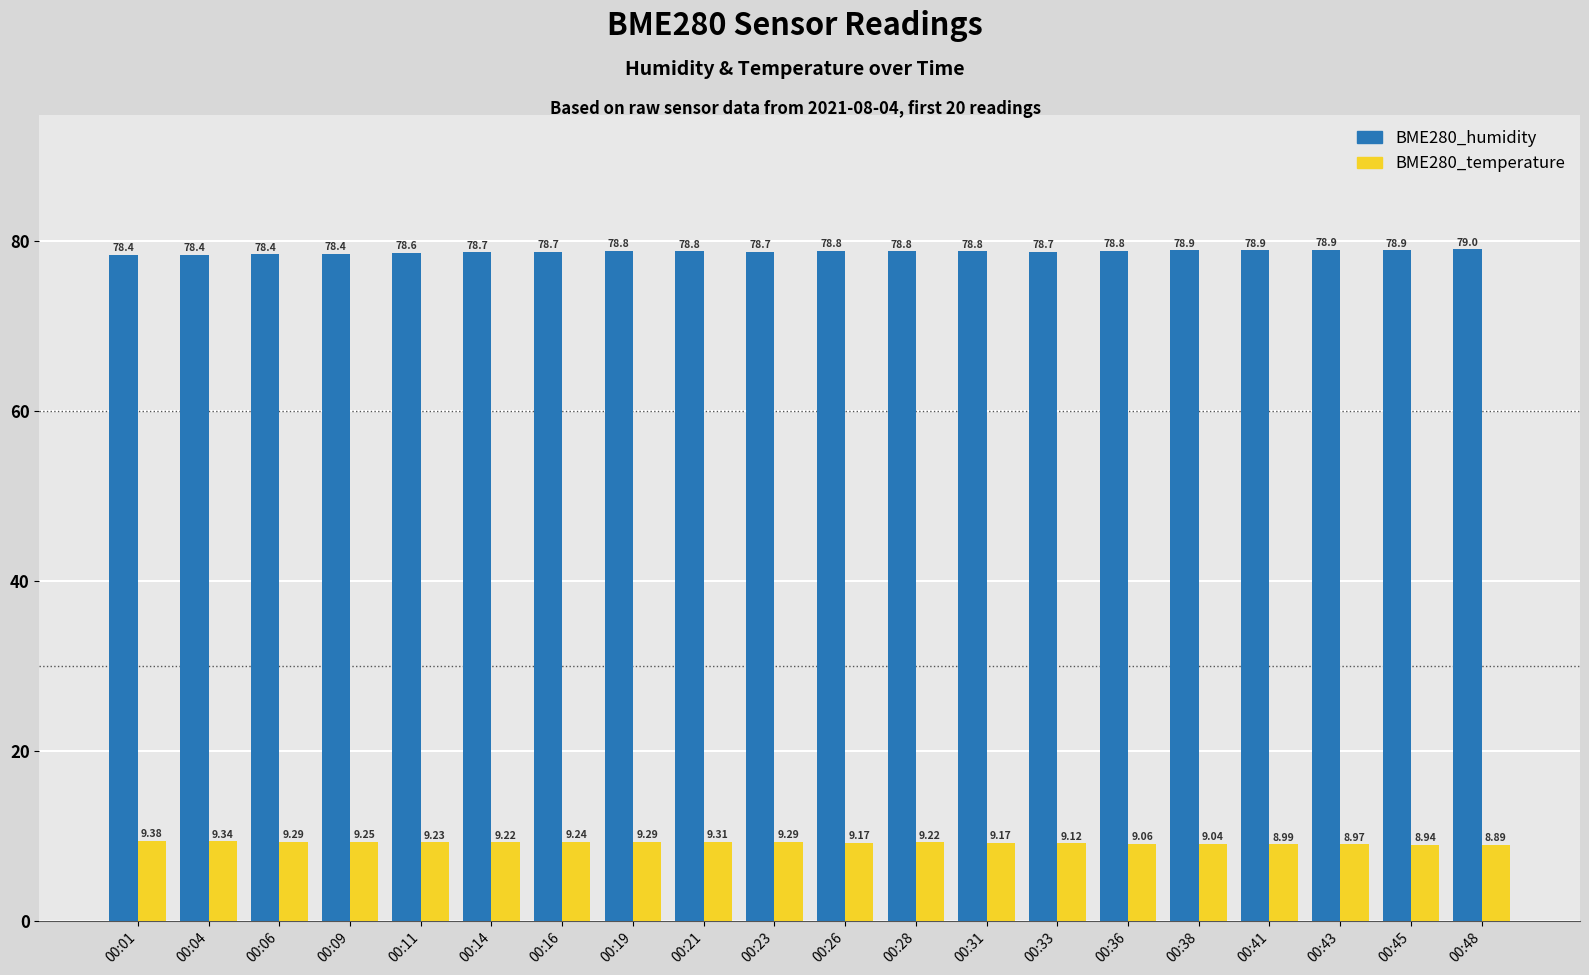

What is the difference between the highest and lowest values at 00:16?

69.5